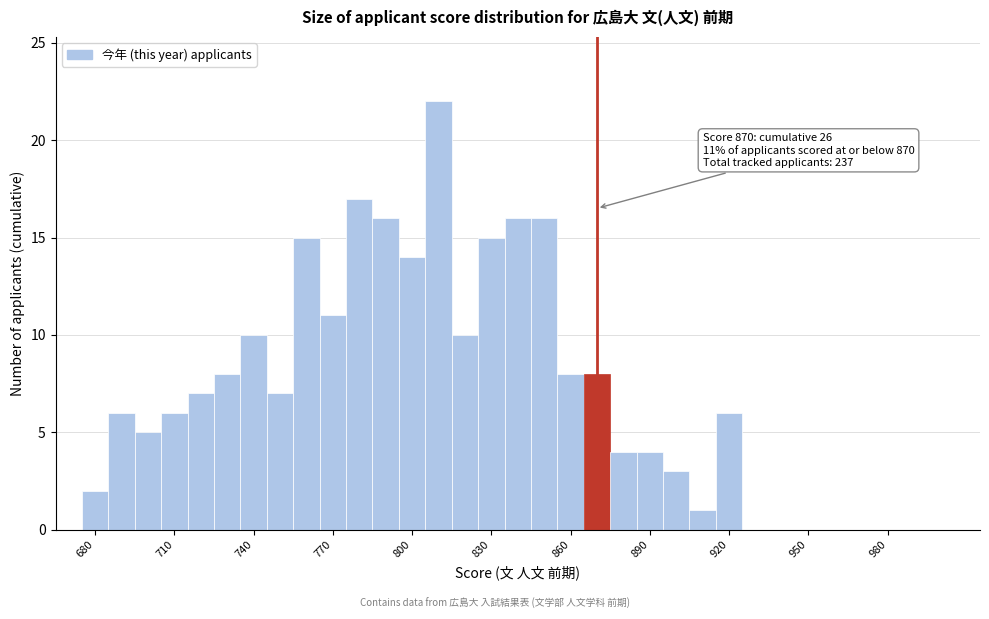

Around what value on the x-axis is the tallest bar? Give the approximate position of its centre, as read against the axis.

810